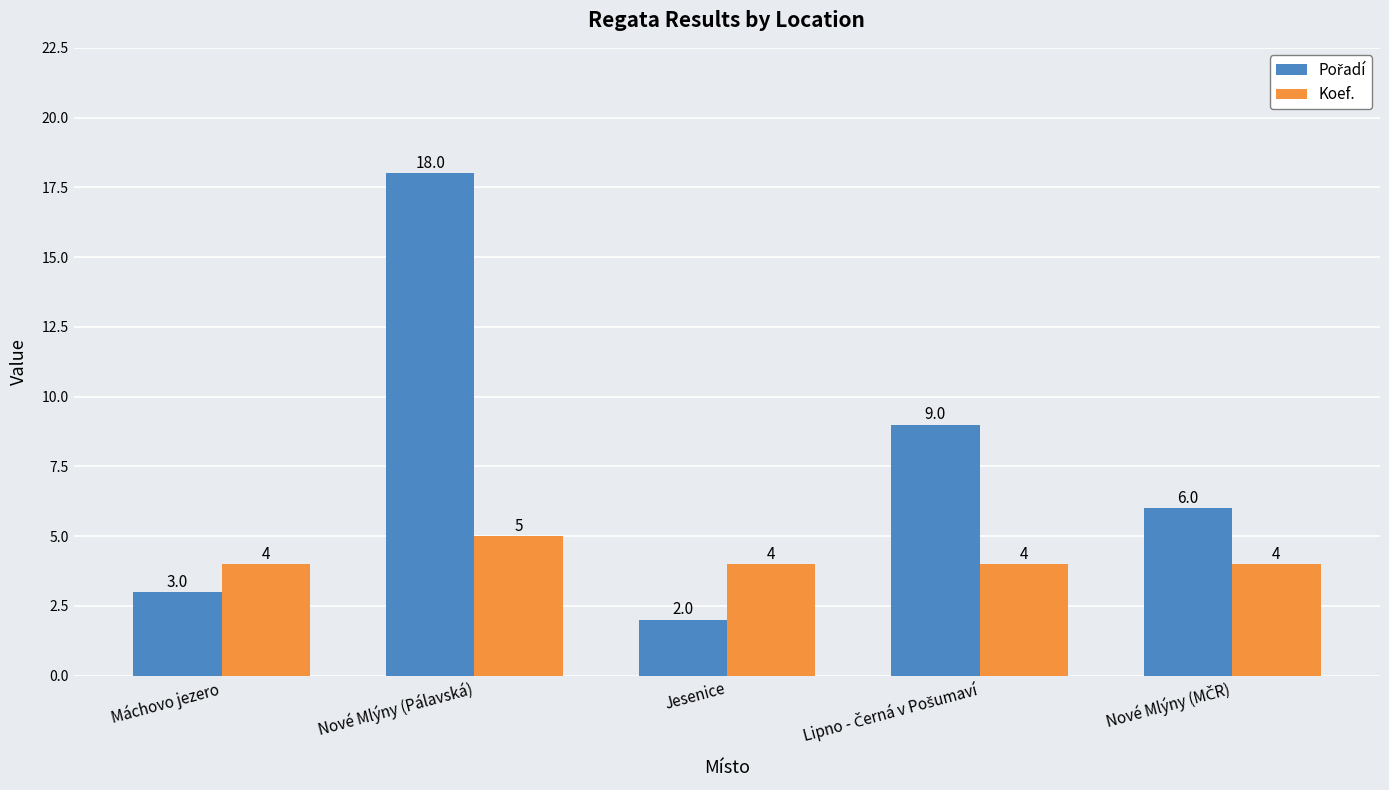

True or false: Koef. has a value of 6 at Jesenice.

False